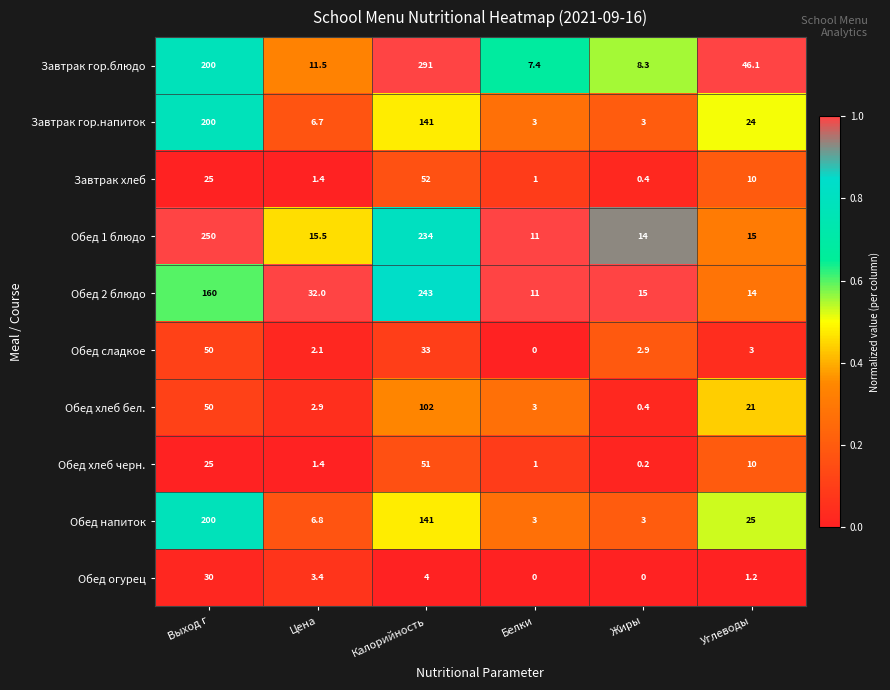

Which category has the lowest value in the Обед хлеб черн. series?

Жиры